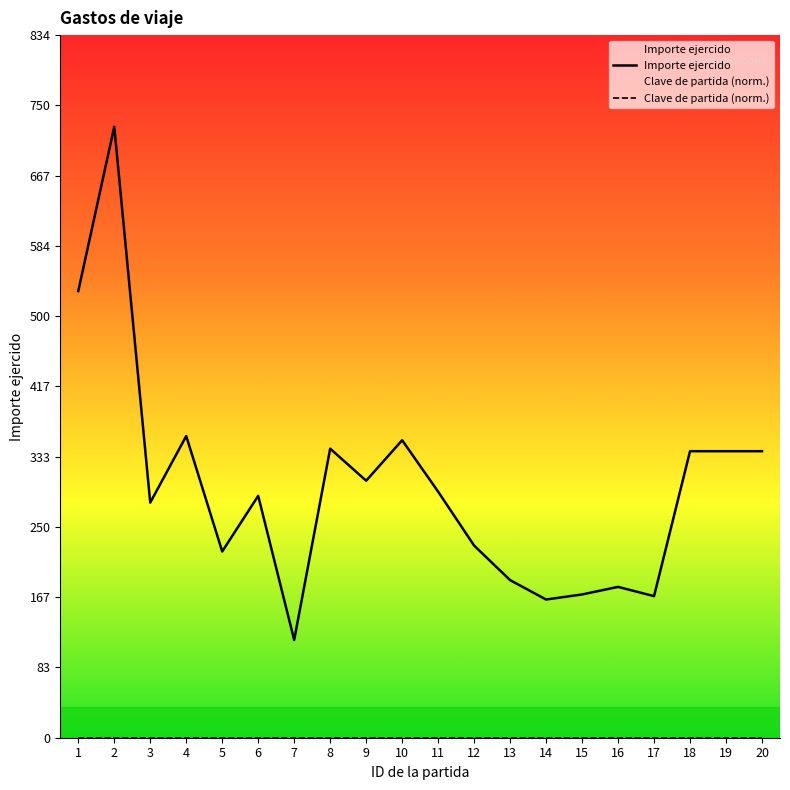

At how many categories does at least one series exceed 326?

8